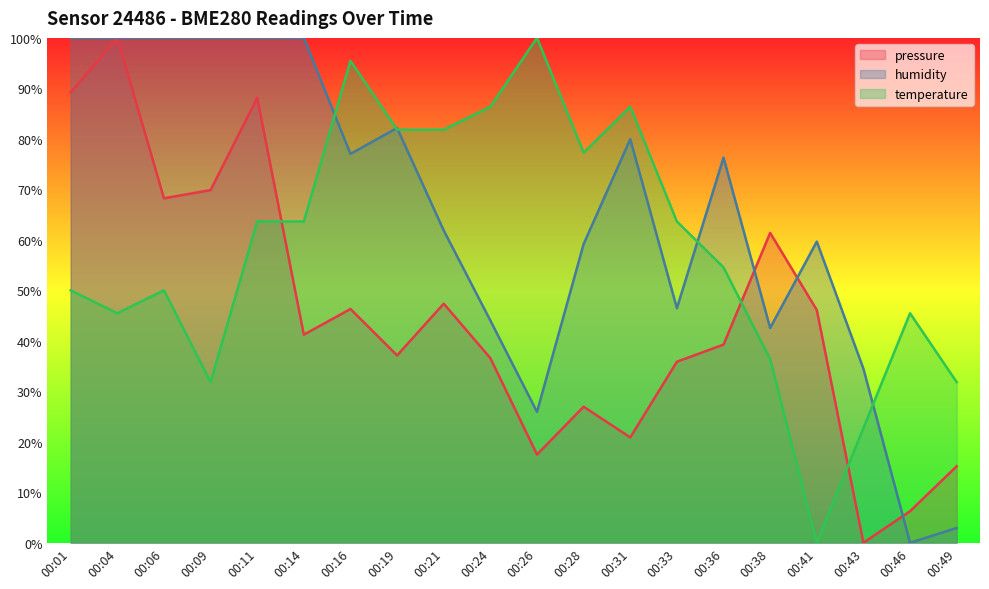

At which category does humidity reach its first local valley?

00:16